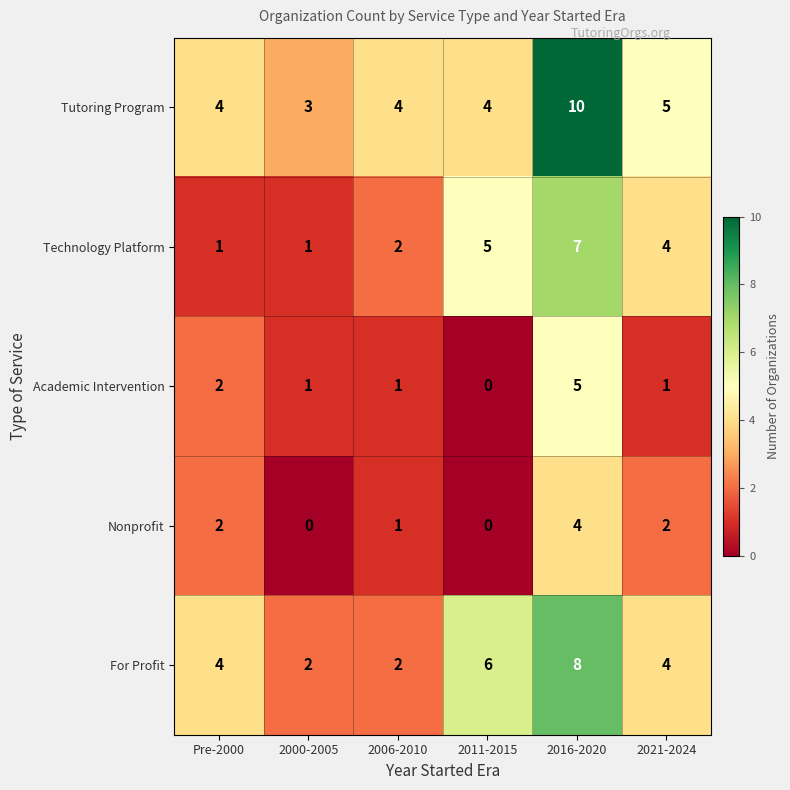

What is the difference between the highest and lowest values at Pre-2000?

3